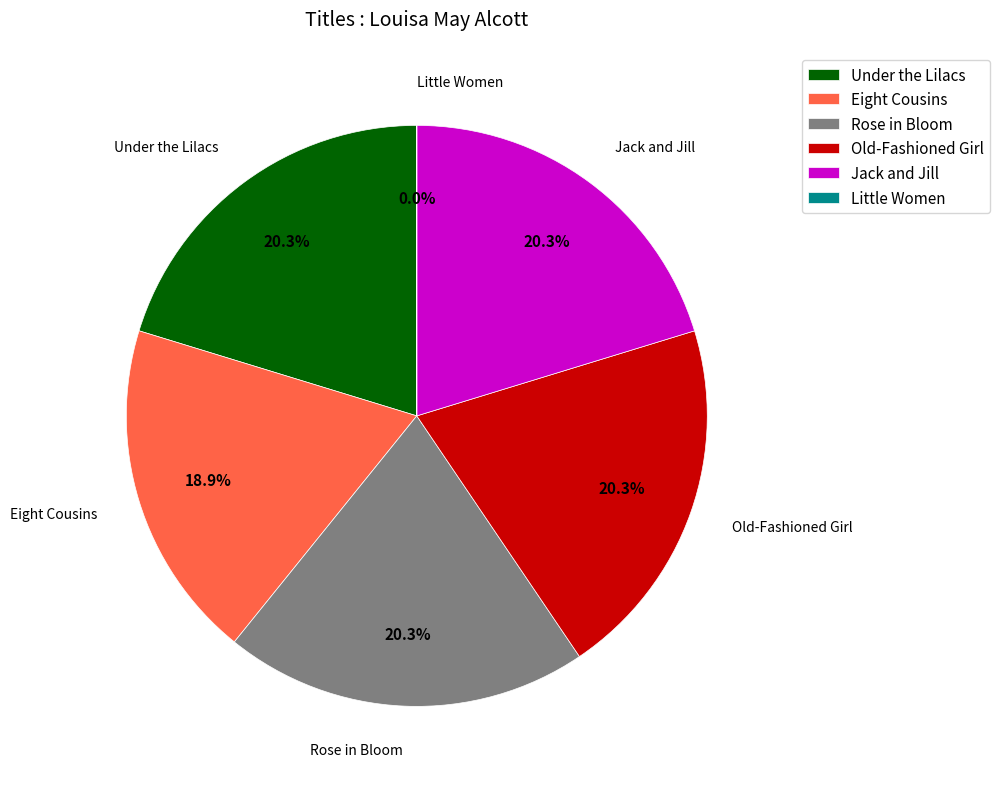

What is the total percentage of Eight Cousins and Rose in Bloom?

39.2%